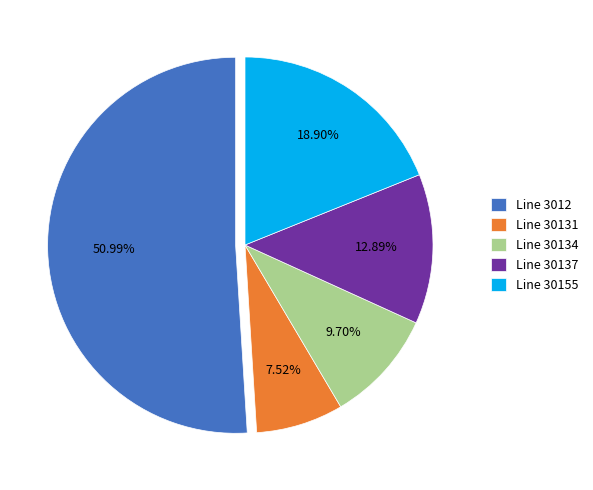

Combined, do Line 30134 and Line 30137 account for over 50%?

No